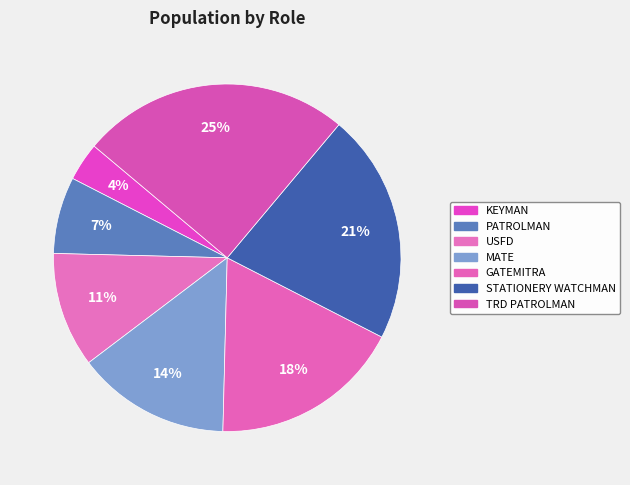

Which category has the smallest portion of the pie?

KEYMAN